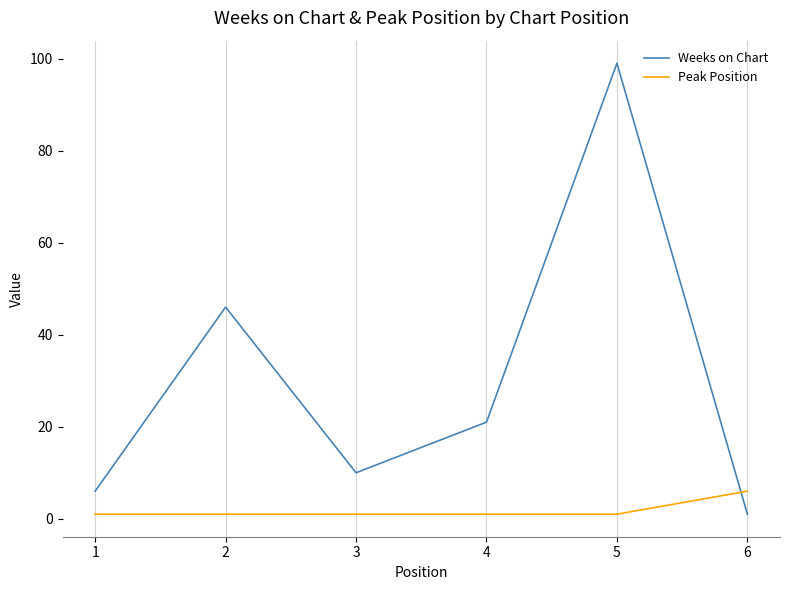

Which series has the widest spread of values?

Weeks on Chart